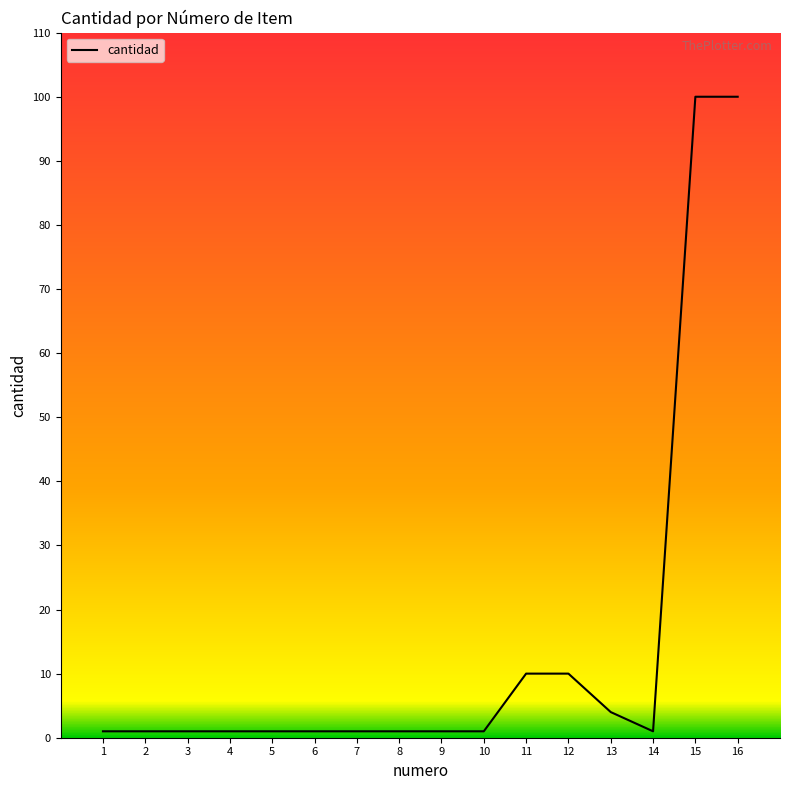

What is the difference between the maximum and minimum values?

99